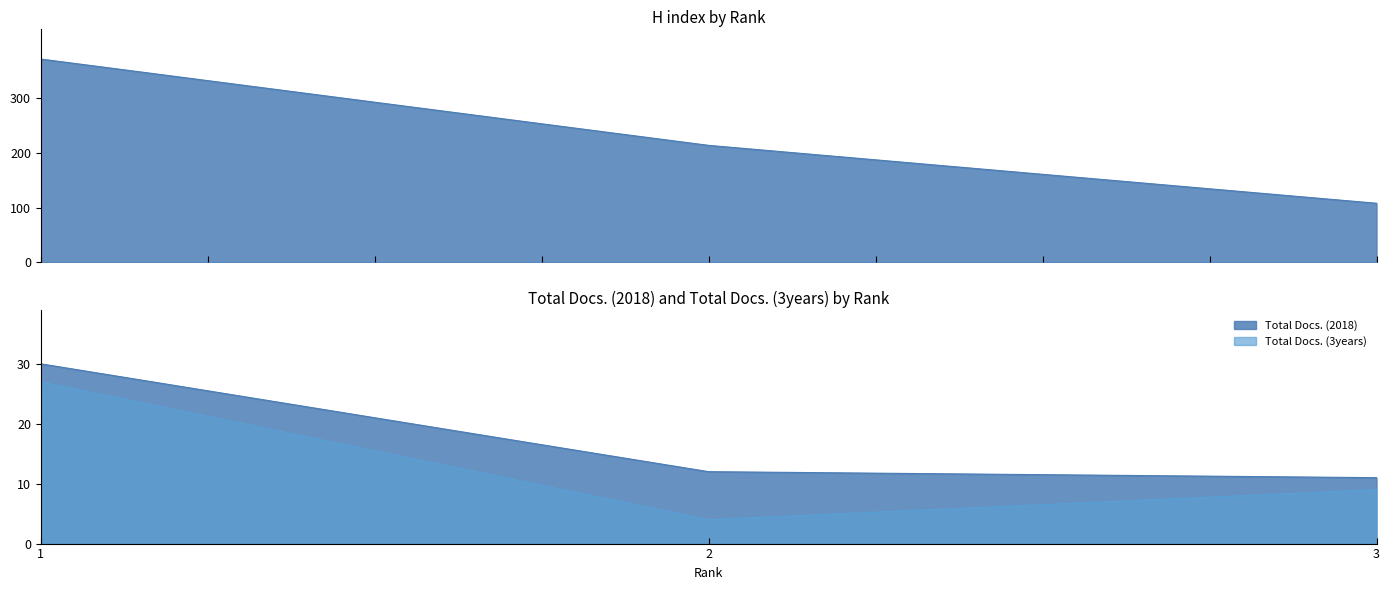

Count the number of data series in this chart.

3